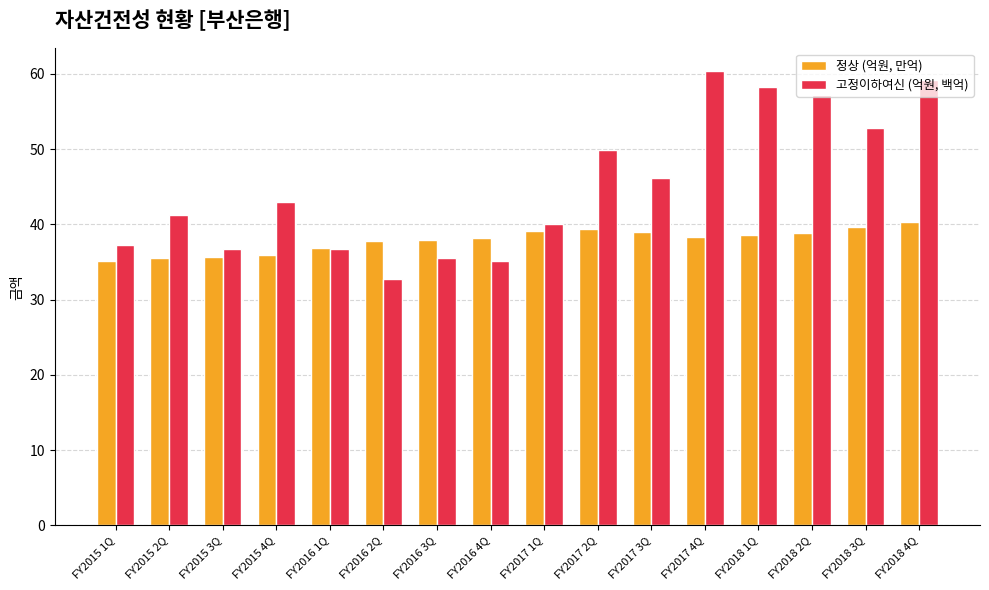

What is the difference between the highest and lowest values at FY2015 1Q?

2.1